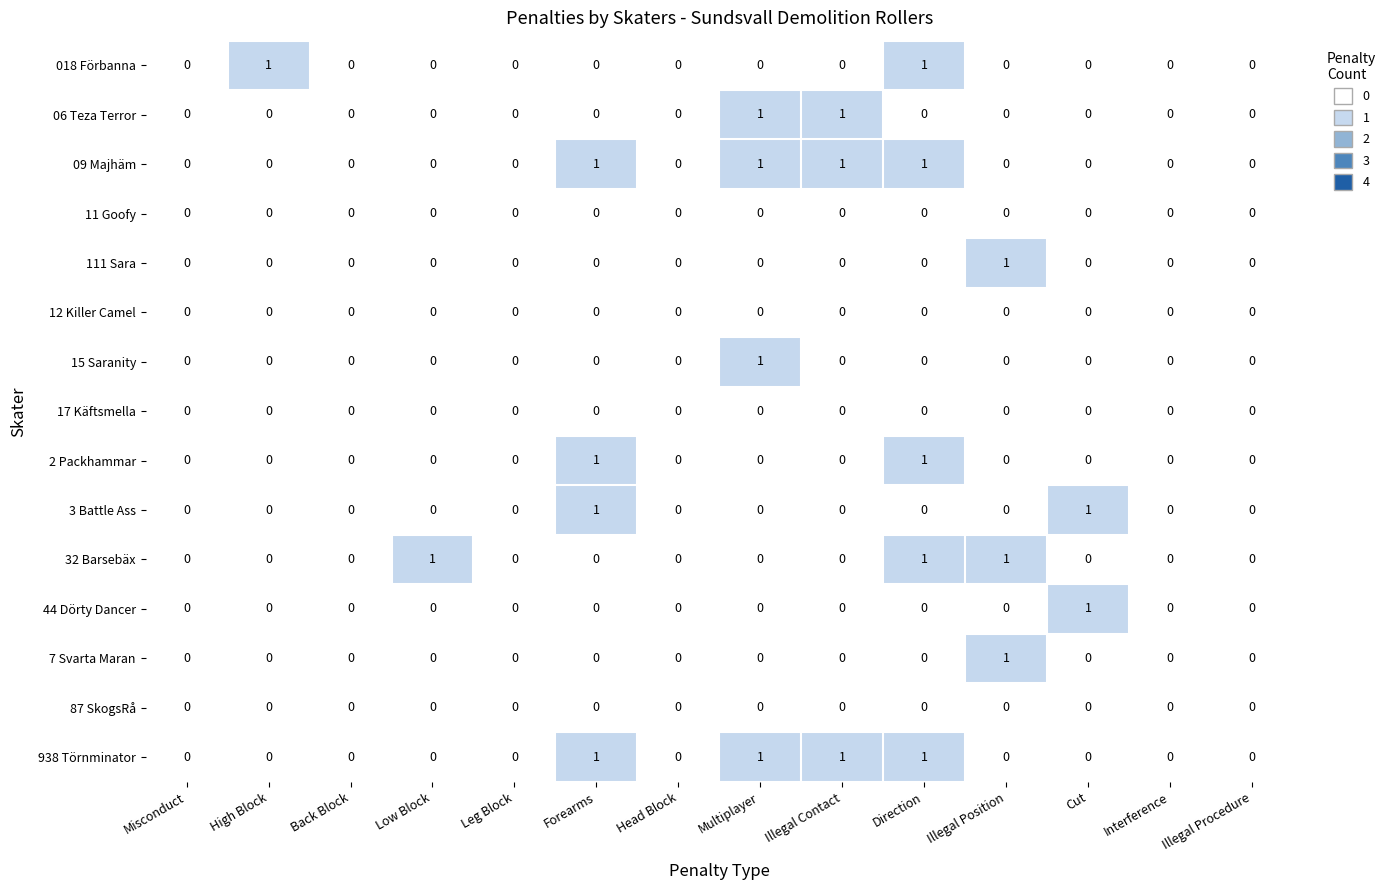

What is the total value across all series at Illegal Contact?

3